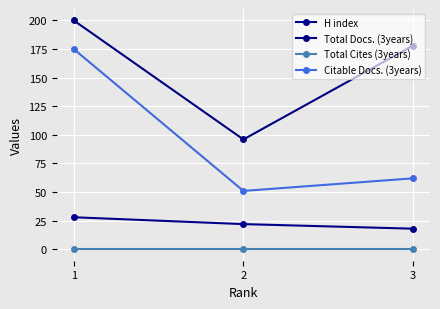

What are all the series names shown in the legend?

H index, Total Docs. (3years), Total Cites (3years), Citable Docs. (3years)